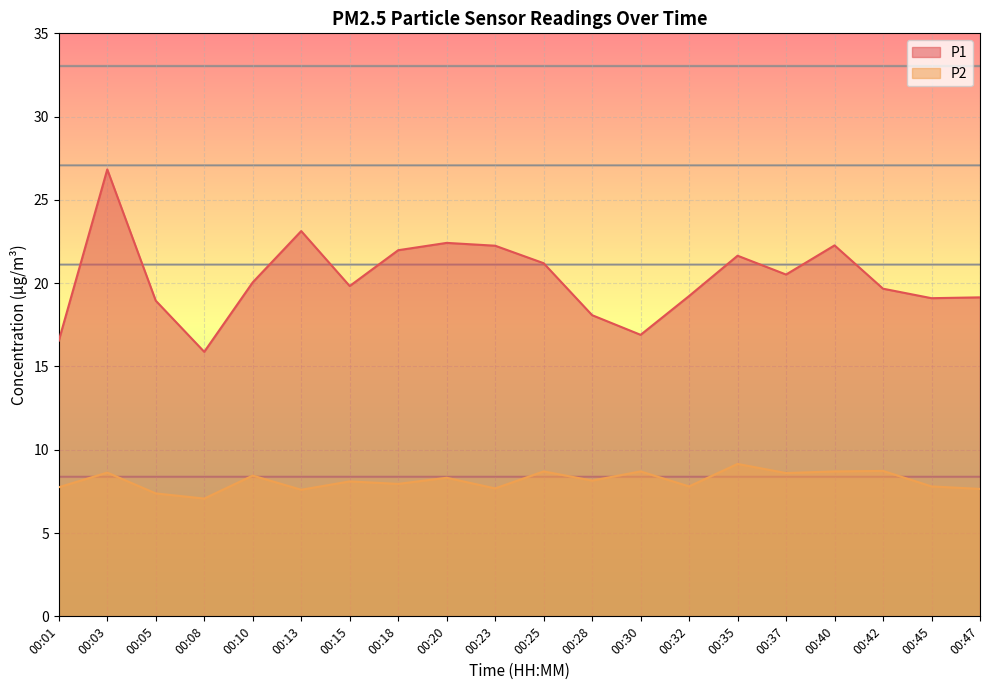

How many data points in P1 are above 20?

10